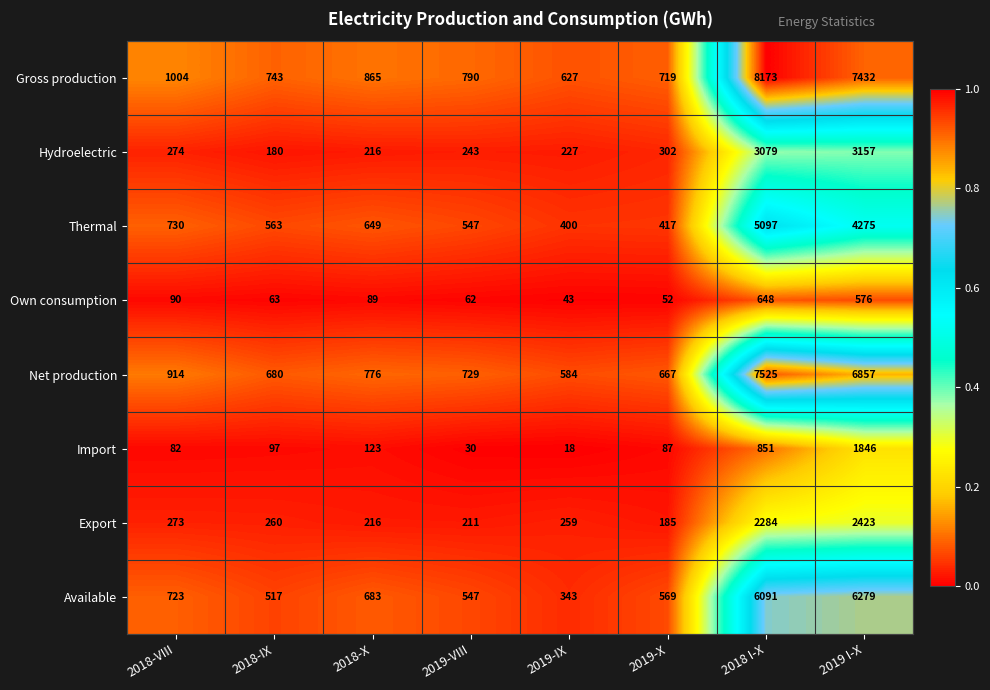

At which category is the sum across all series the highest?

2018 I-X